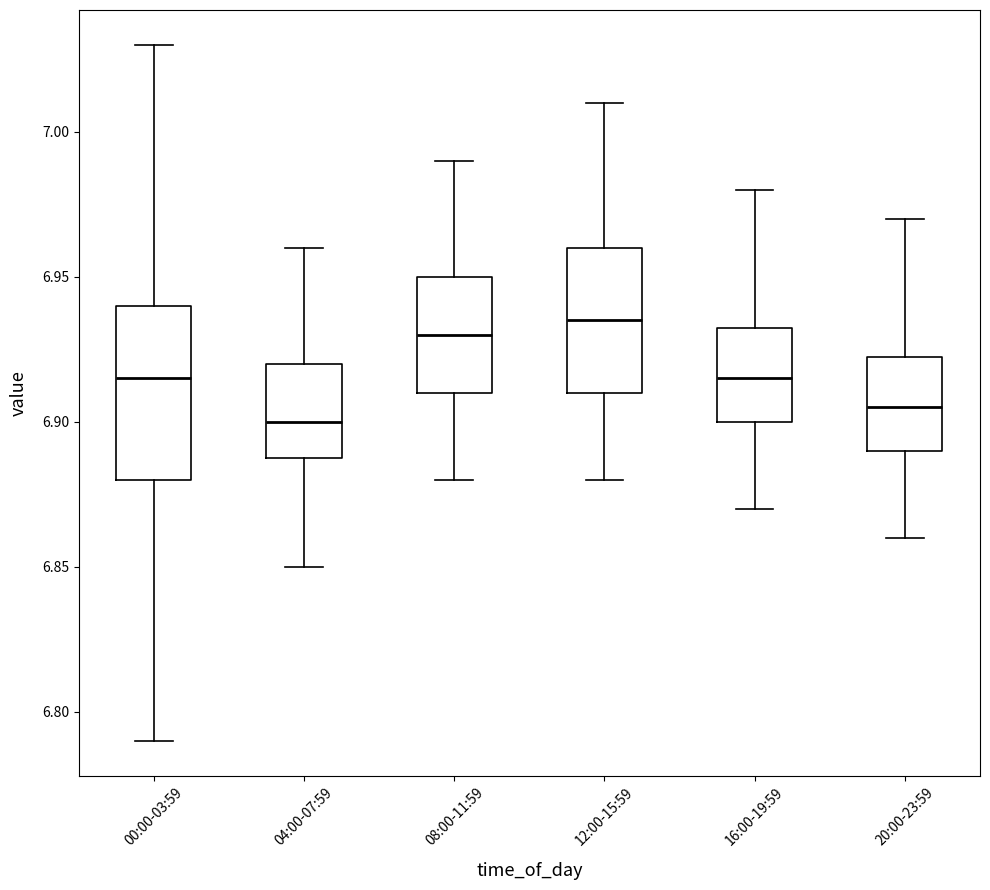

Reading left to right, transcribe this box plot: for each box, give where its median line is, the range the box spans, and where its two whiskers end, as read against the y-axis. The values are not printed on the chart, so give them approximately, as read against the axis.

00:00-03:59: median 6.915, box 6.880 to 6.940, whiskers 6.790 to 7.030
04:00-07:59: median 6.900, box 6.890 to 6.920, whiskers 6.850 to 6.960
08:00-11:59: median 6.930, box 6.910 to 6.950, whiskers 6.880 to 6.990
12:00-15:59: median 6.935, box 6.910 to 6.960, whiskers 6.880 to 7.010
16:00-19:59: median 6.915, box 6.900 to 6.935, whiskers 6.870 to 6.980
20:00-23:59: median 6.905, box 6.890 to 6.925, whiskers 6.860 to 6.970